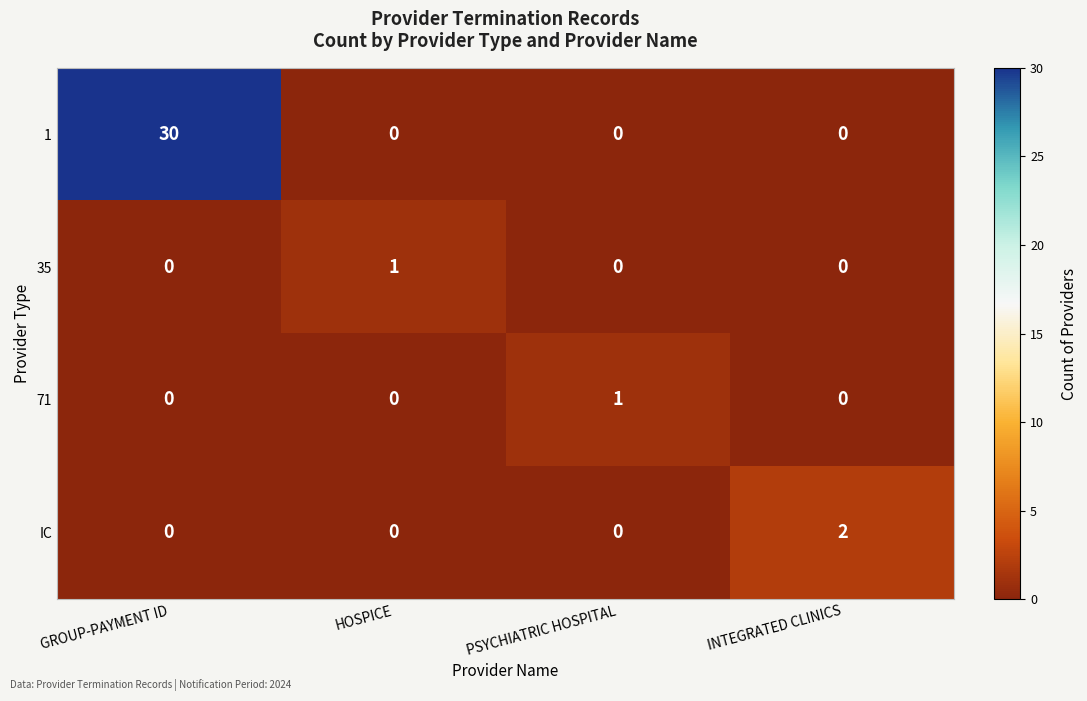

Which label corresponds to the largest value in the chart?

GROUP-PAYMENT ID